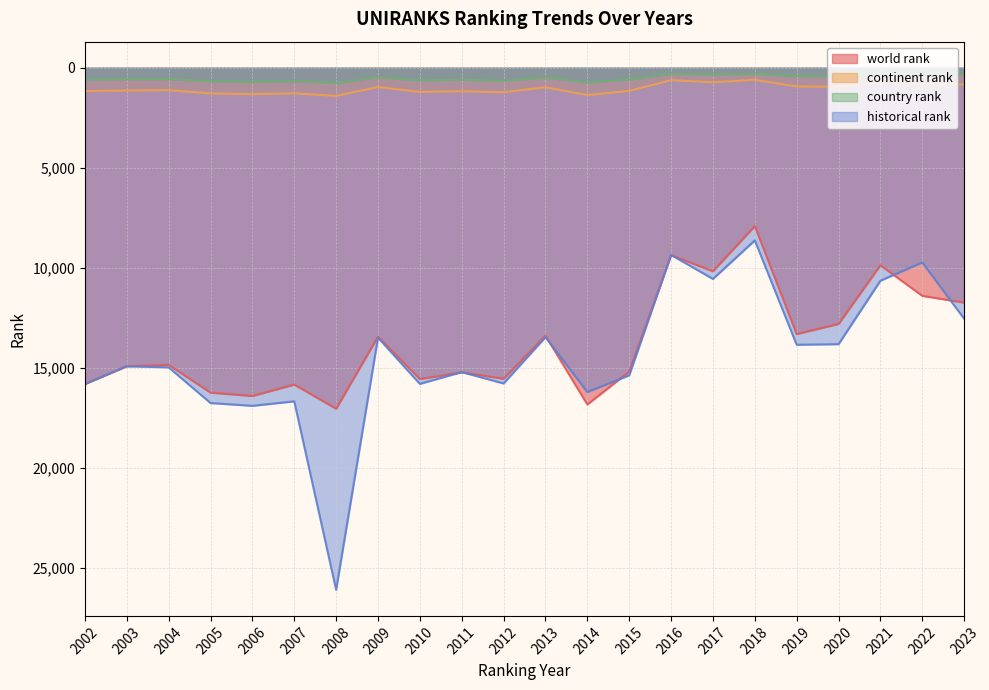

What is the difference between the country rank values at 2009 and 2008?

288.0